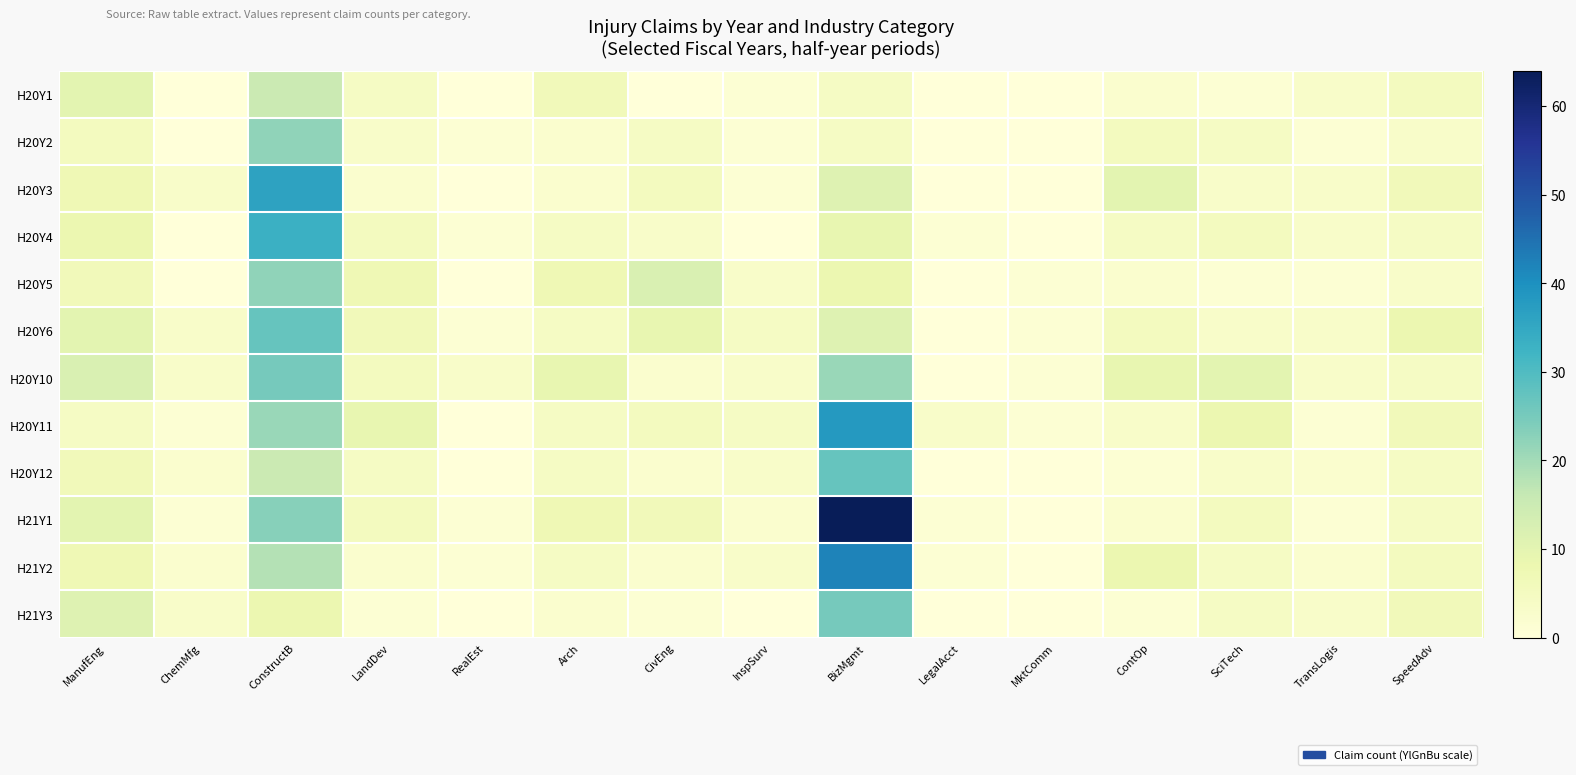

Which category has the highest value across all series?

BizMgmt